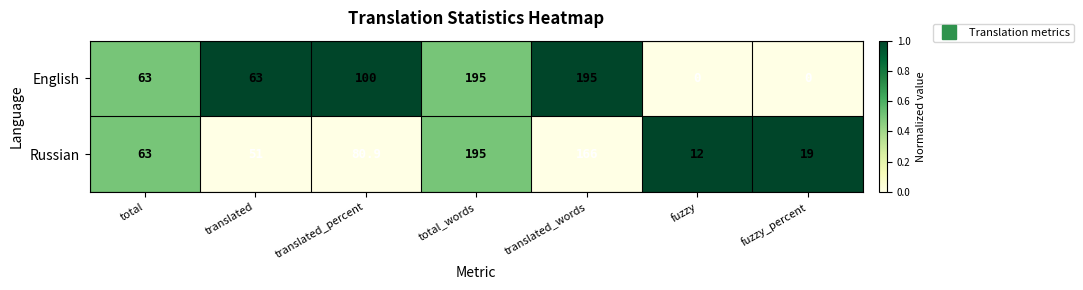

Reading left to right, what are all the values shown in this chart?

English: total=63.0	translated=63.0	translated_percent=100.0	total_words=195.0	translated_words=195.0	fuzzy=0.0	fuzzy_percent=0.0
Russian: total=63.0	translated=51.0	translated_percent=80.9	total_words=195.0	translated_words=166.0	fuzzy=12.0	fuzzy_percent=19.0